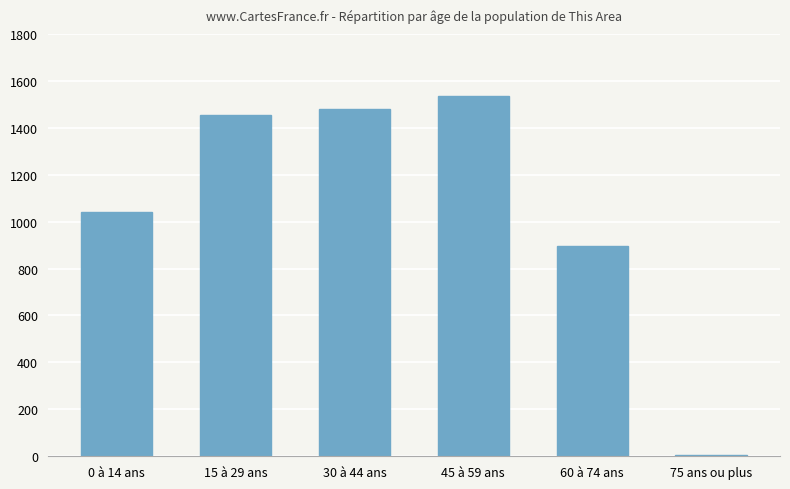

At which label is the value closest to 771?

60 à 74 ans